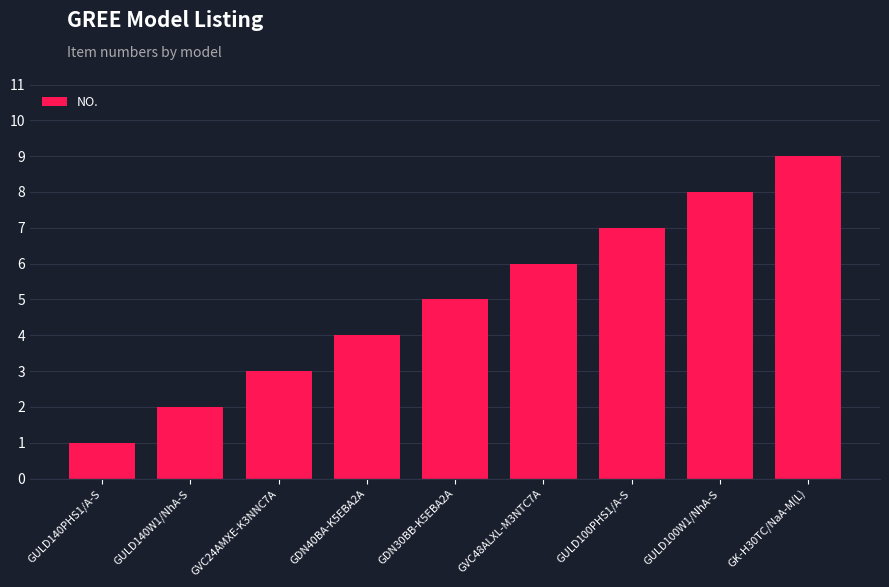

What is the difference between the values at GDN30BB-K5EBA2A and GK-H30TC/NaA-M(L)?

4